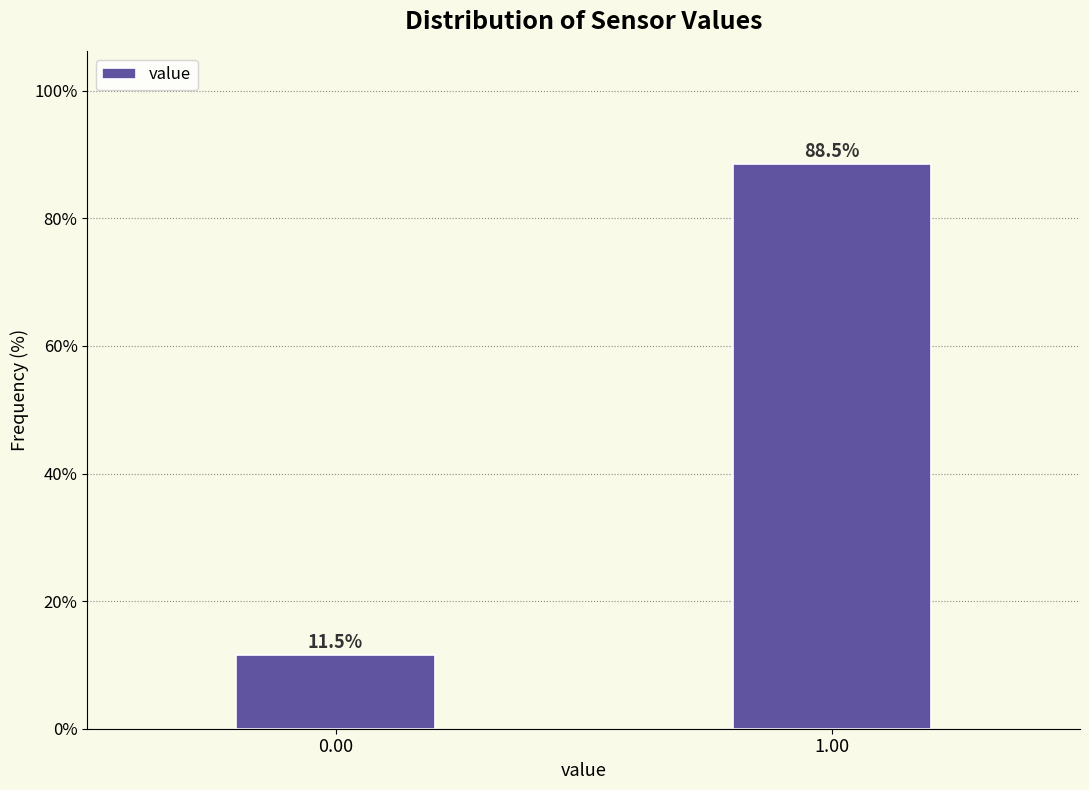

Reading right to left, list all the values displayed in this chart.

88.5	11.5